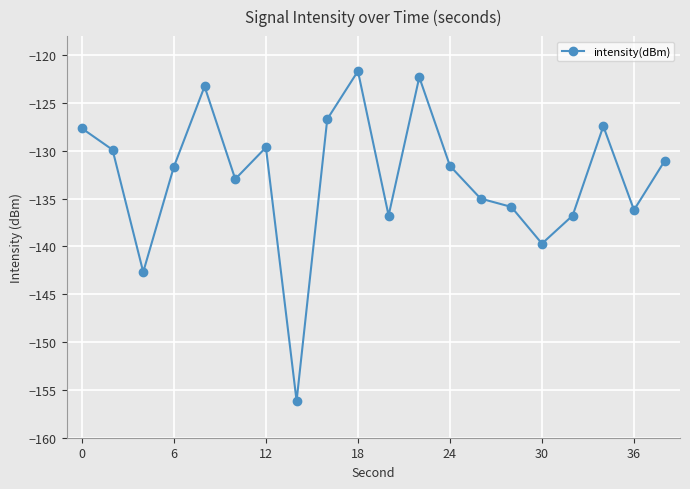

What is the value of the 11th point from the left?

-136.8